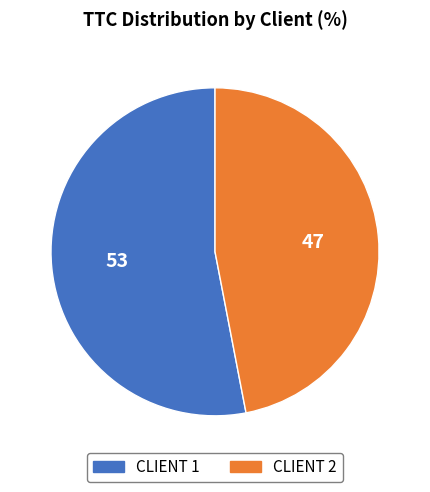

Does CLIENT 2 account for over 50% of the chart?

No